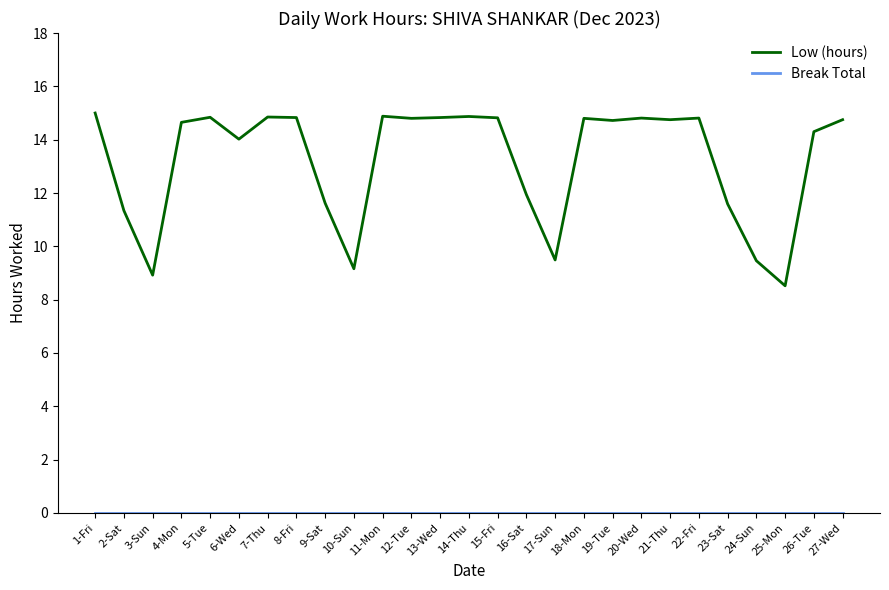

What is the difference between the maximum and minimum values in the Low (hours) series?

6.5